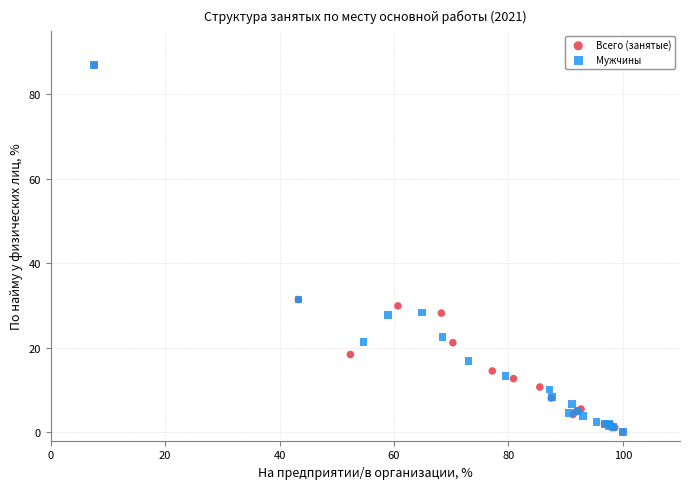

What are all the series names shown in the legend?

Всего (занятые), Мужчины